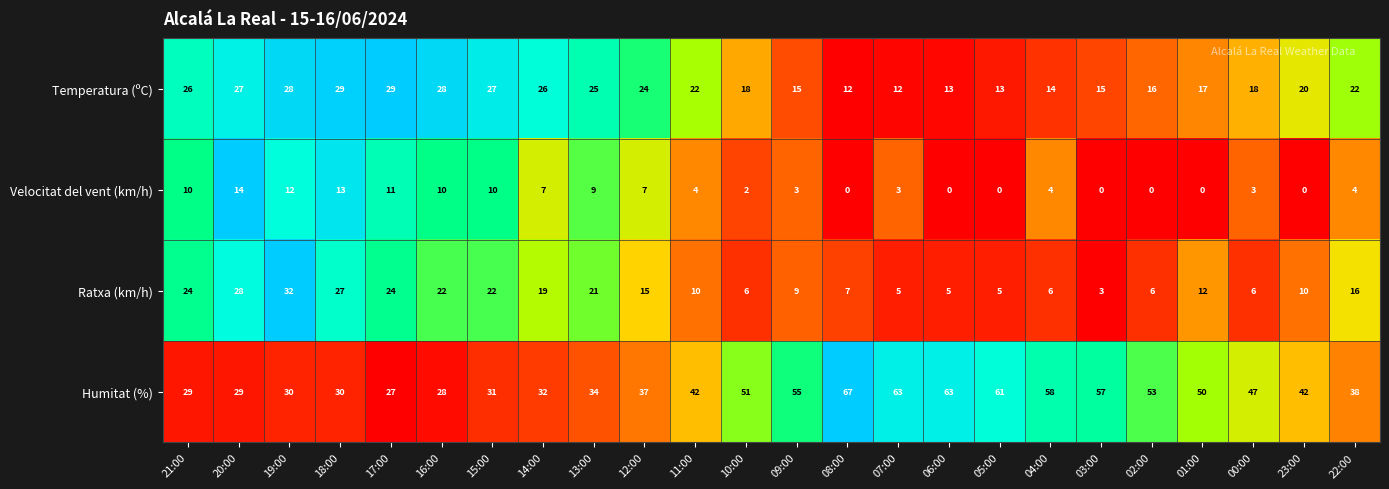

Which category has the highest value across all series?

08:00